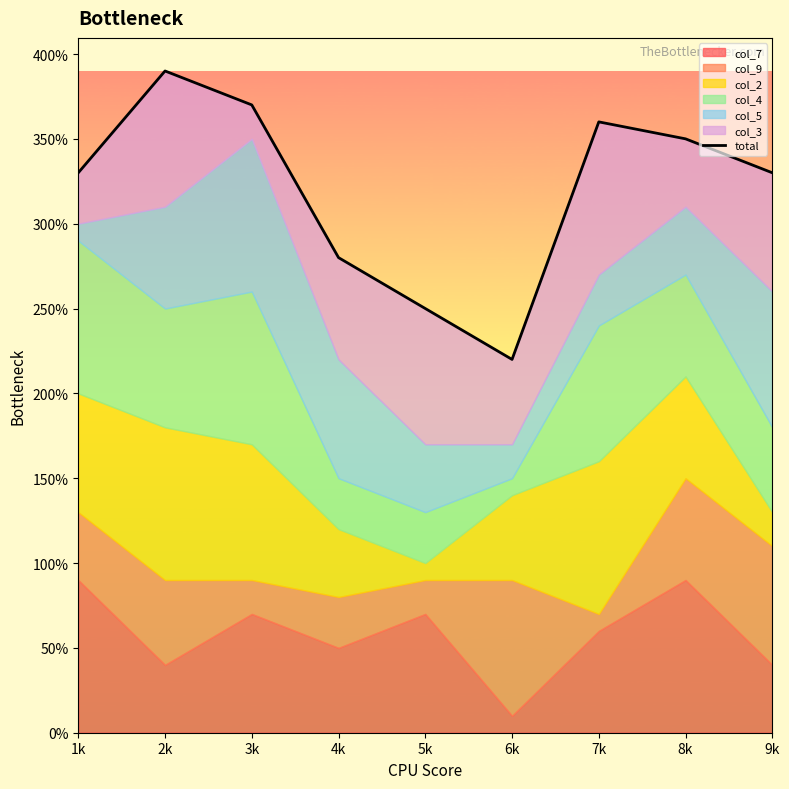

Where does the data first go above 33?

2k